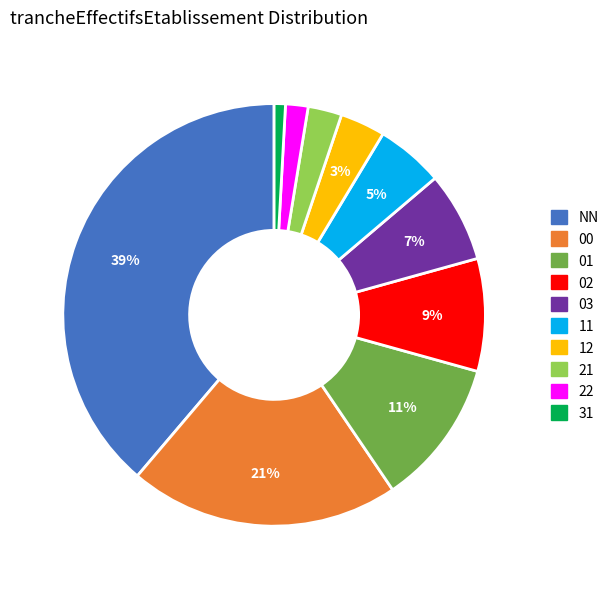

Does 03 represent more than half of the total?

No